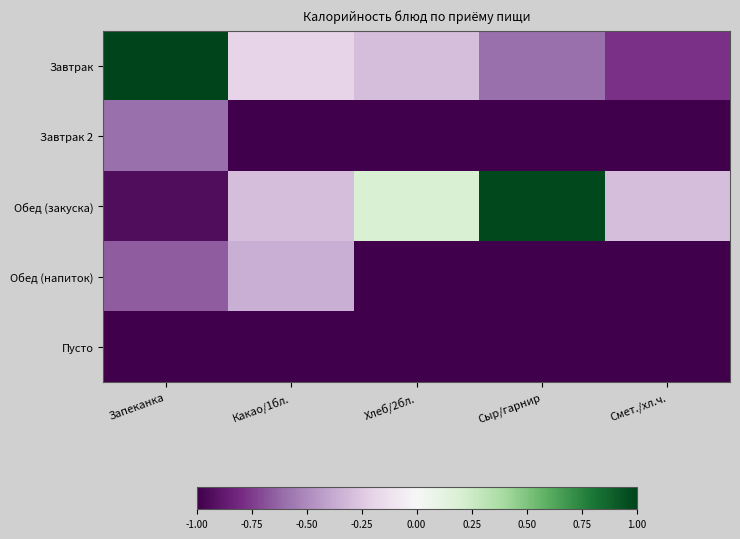

What is the total value across all series at Какао/1бл.?

-2.8